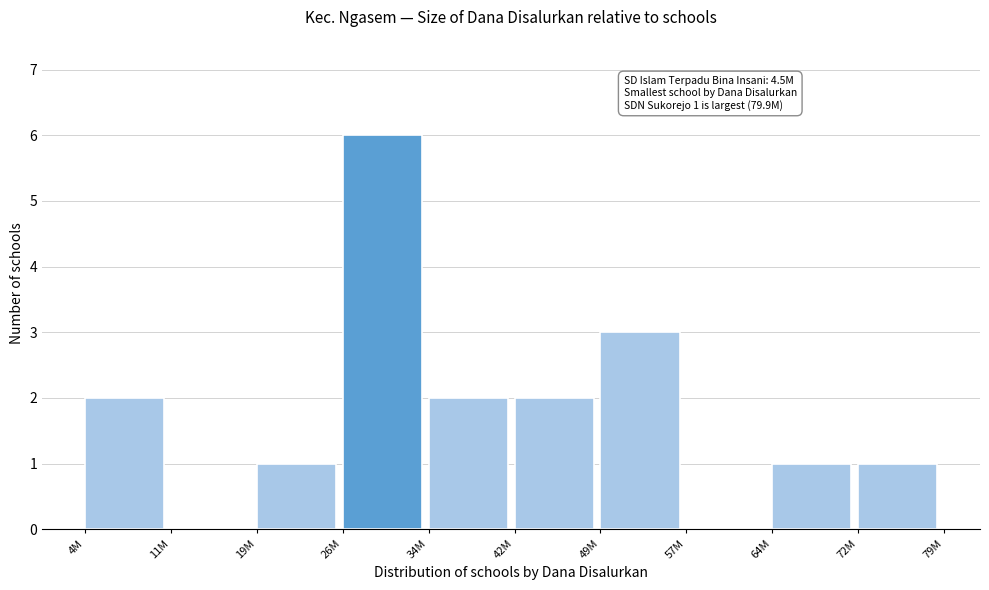

Reading right to left, extract all data points from this chart.

72M=1	64M=1	57M=0	49M=3	42M=2	34M=2	26M=6	19M=1	11M=0	4M=2